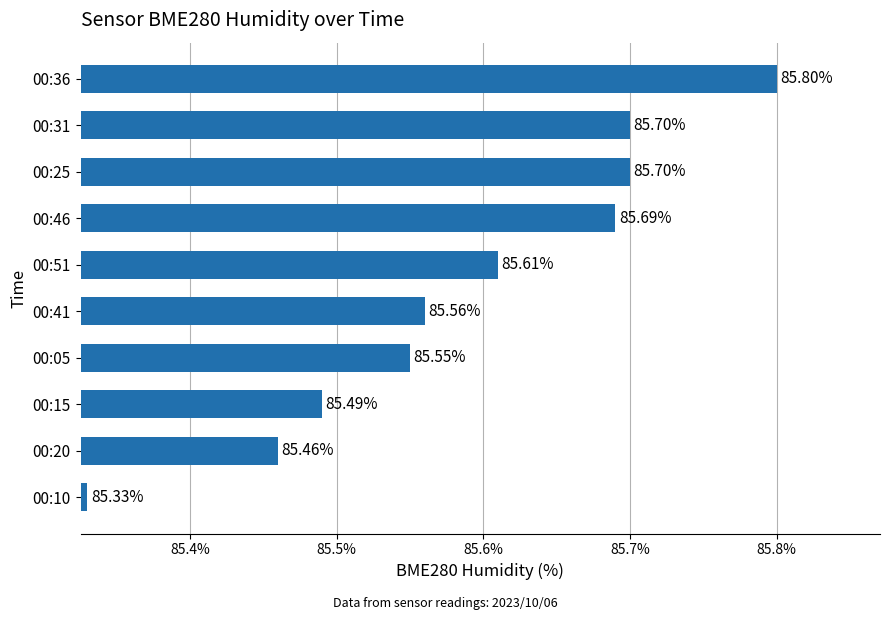

What is the change in value from 00:20 to 00:31?

+0.2